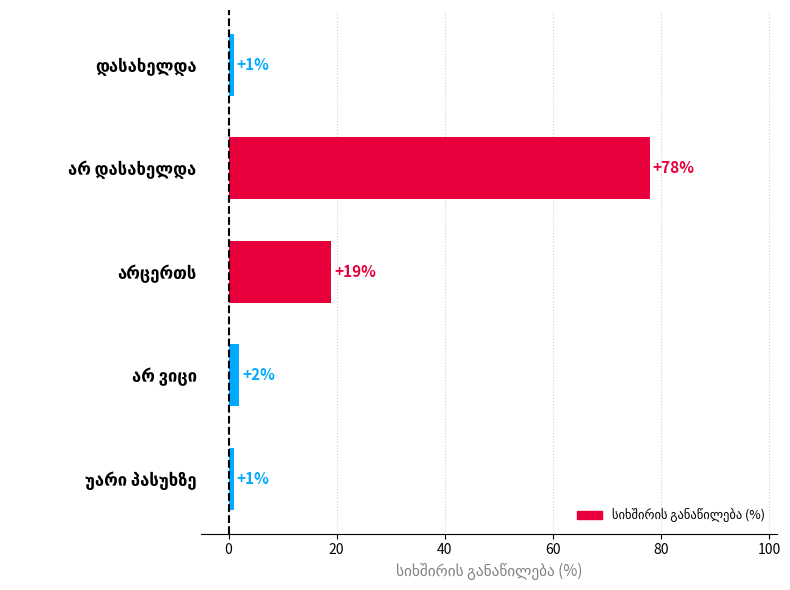

What is the value of the 1st bar from the top?

1